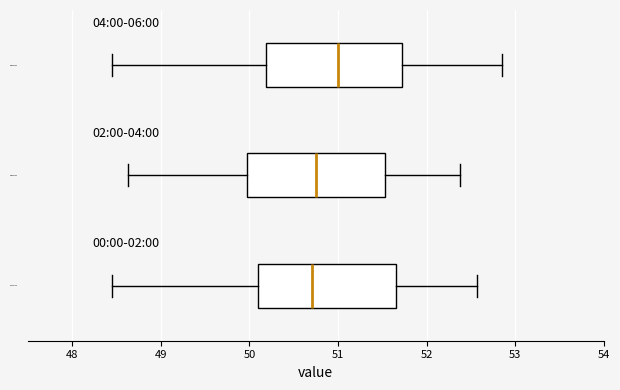

Which box's median line is the furthest to the right?

04:00-06:00